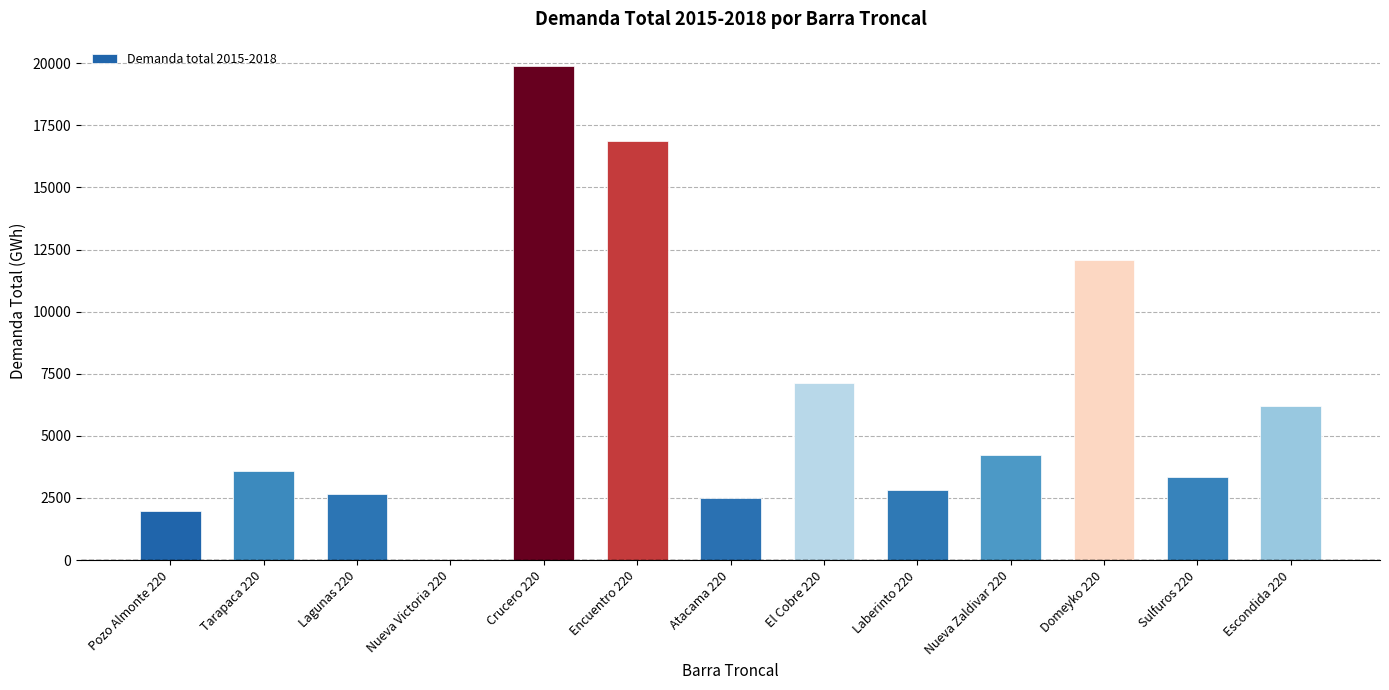

What value does the data have at Atacama 220?

2504.4